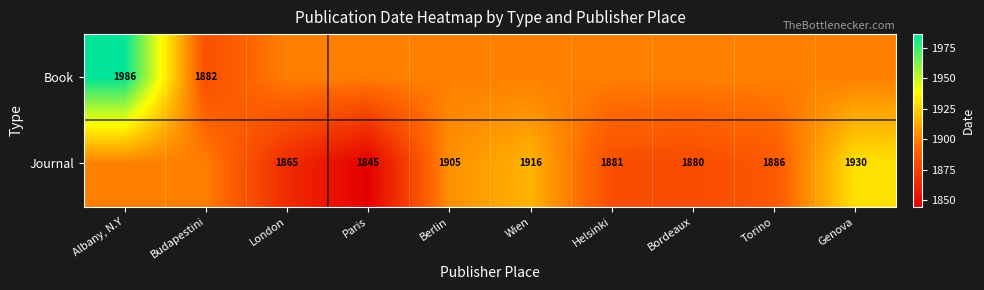

Is it true that Journal equals 3179 at Berlin?

False